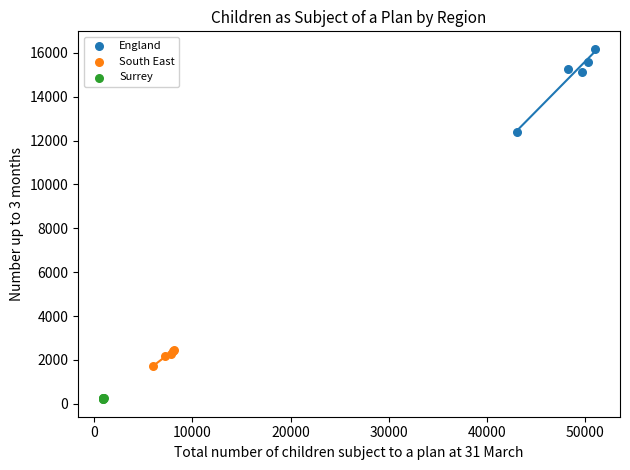

Which series has the widest spread of Y values?

England